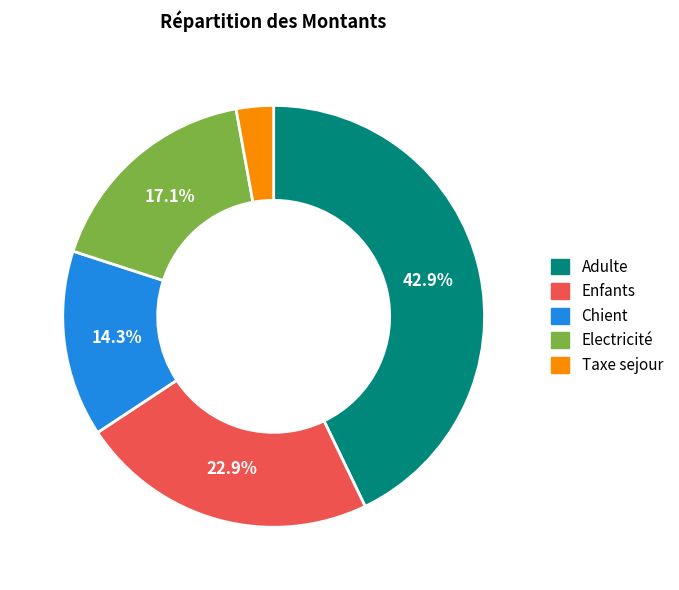

Is Enfants the majority of the pie?

No